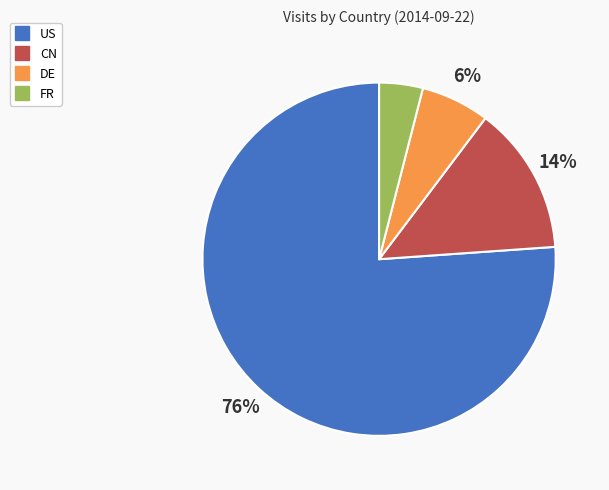

Rank the categories by value from highest to lowest.

US, CN, DE, FR